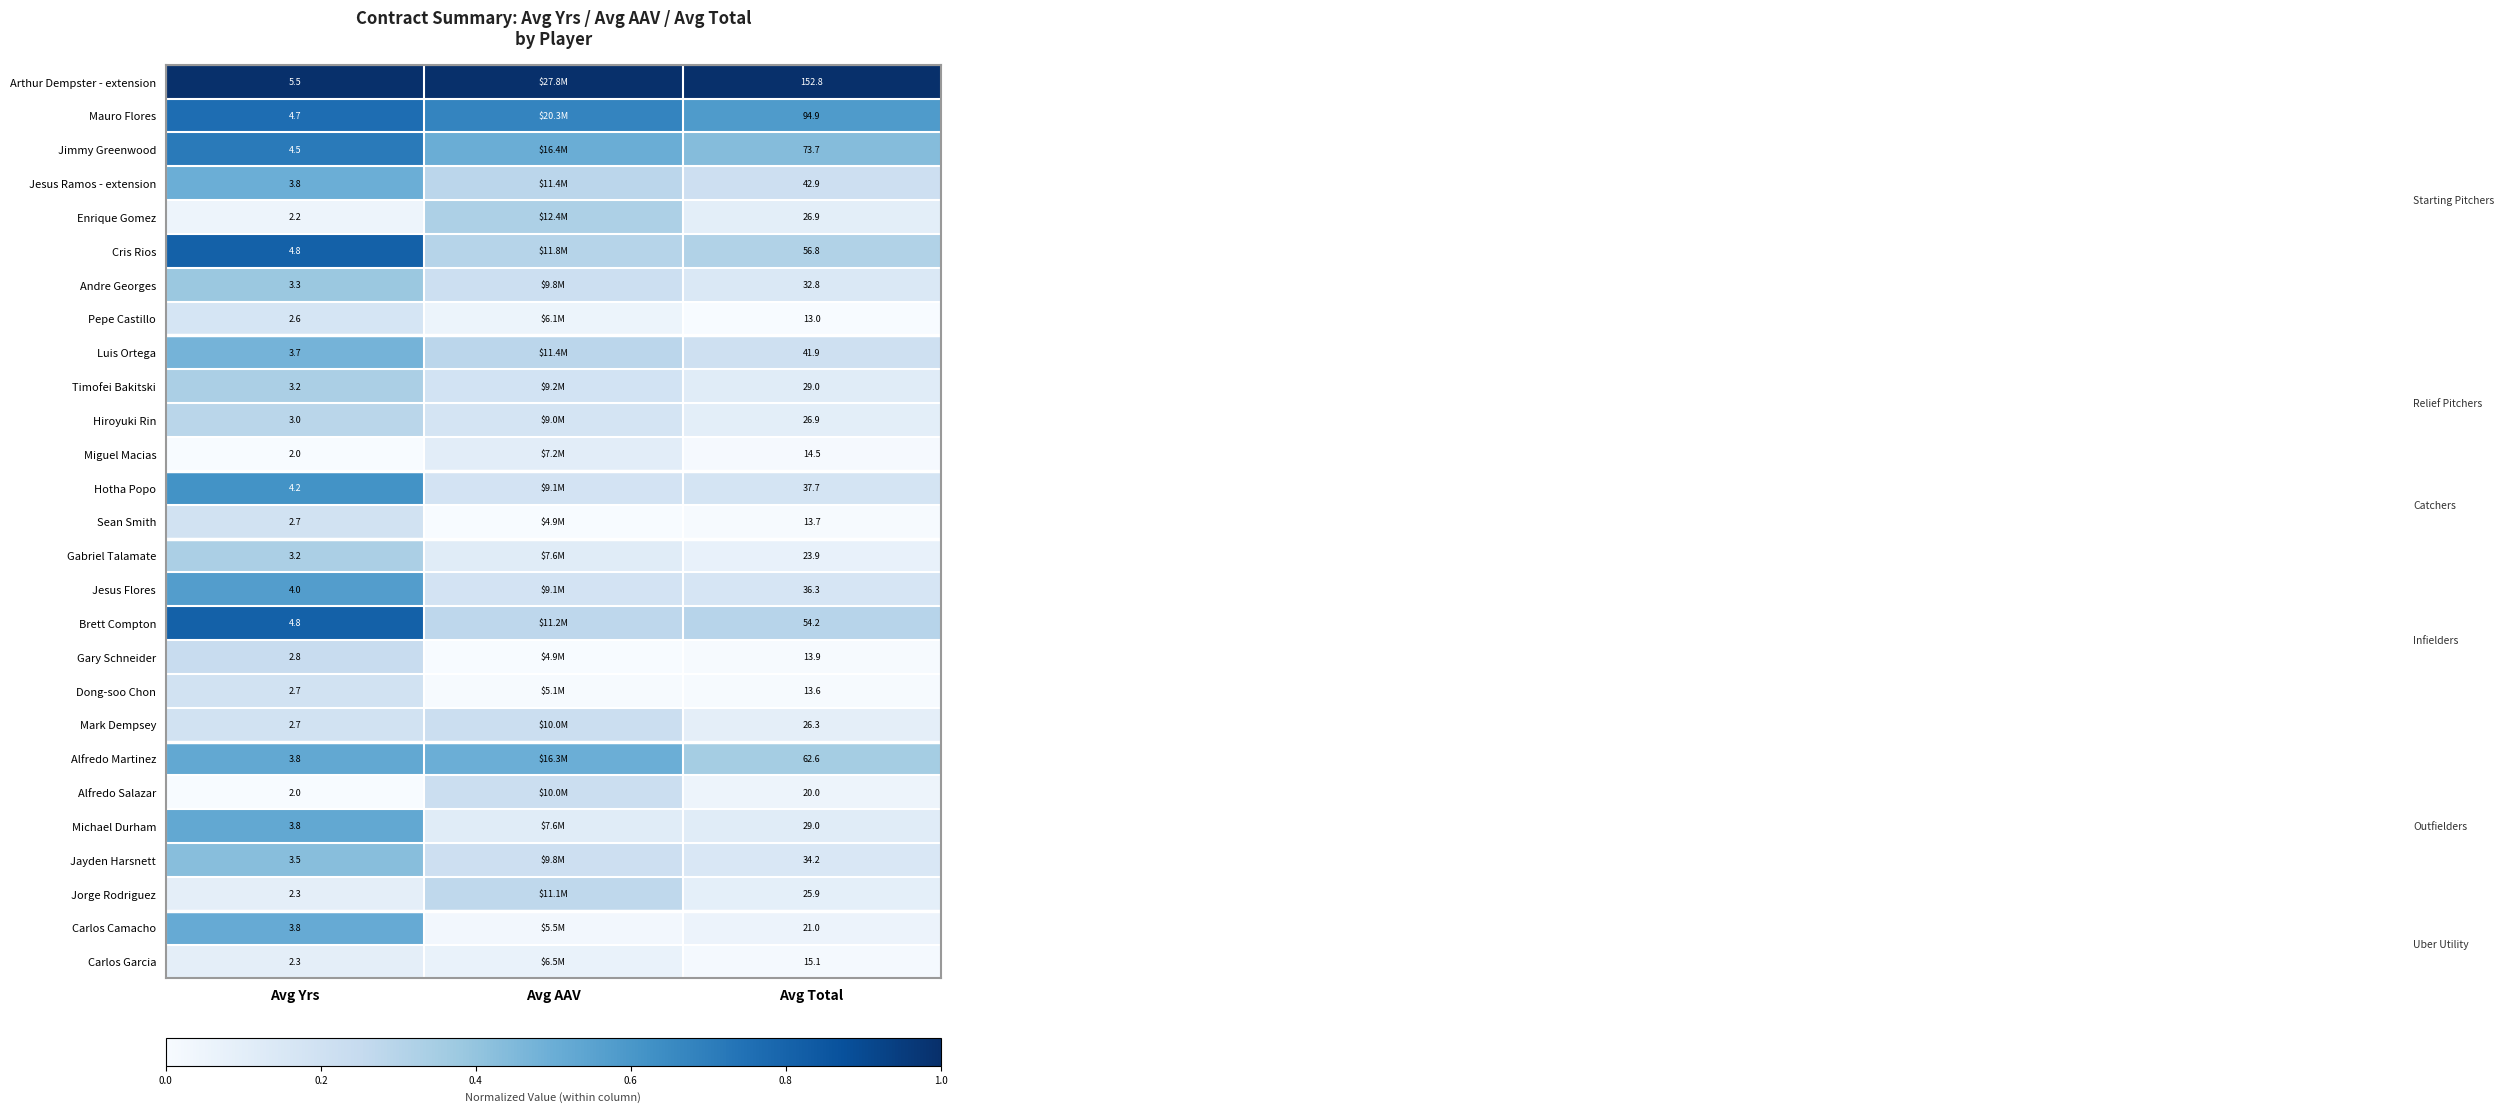

Is the value of Jorge Rodriguez at Avg Yrs greater than the value of Arthur Dempster - extension at Avg Yrs?

No